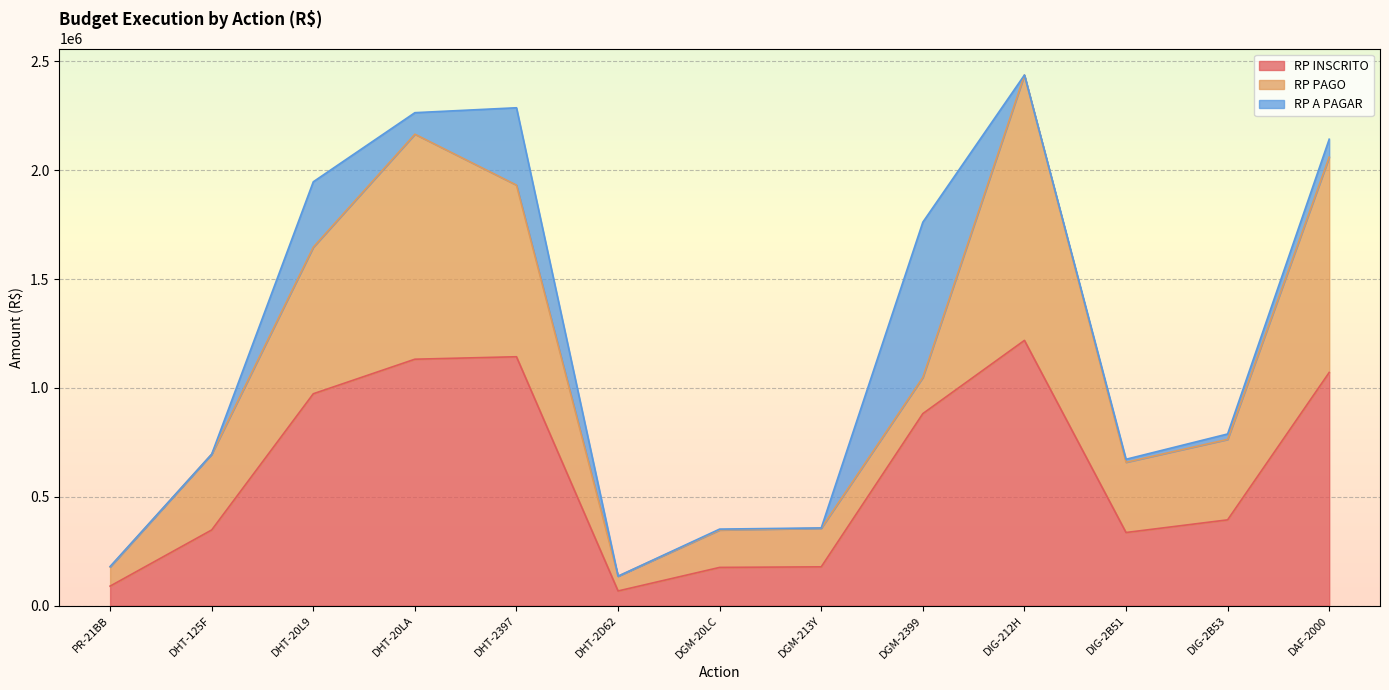

Which has a higher value, DGM-20LC or DHT-2D62?

DGM-20LC